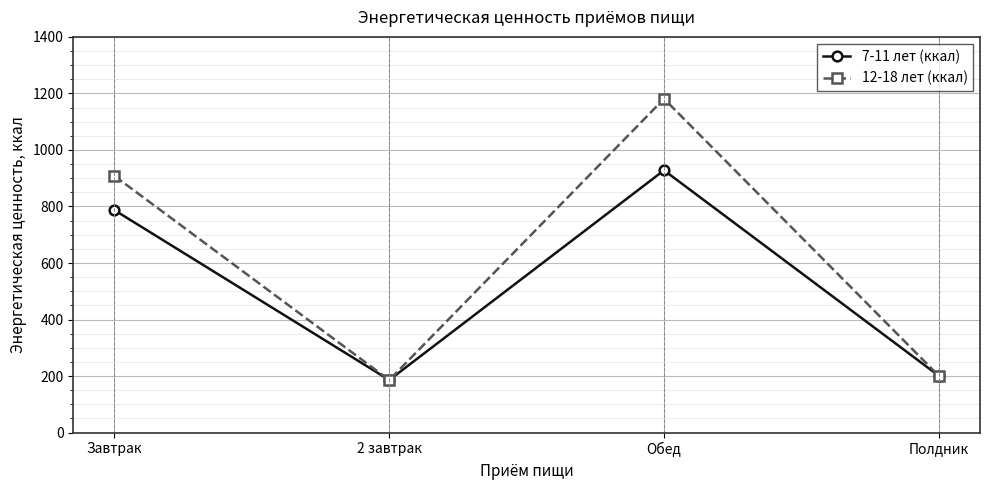

What is the difference between the maximum and minimum values in the 12-18 лет (ккал) series?

995